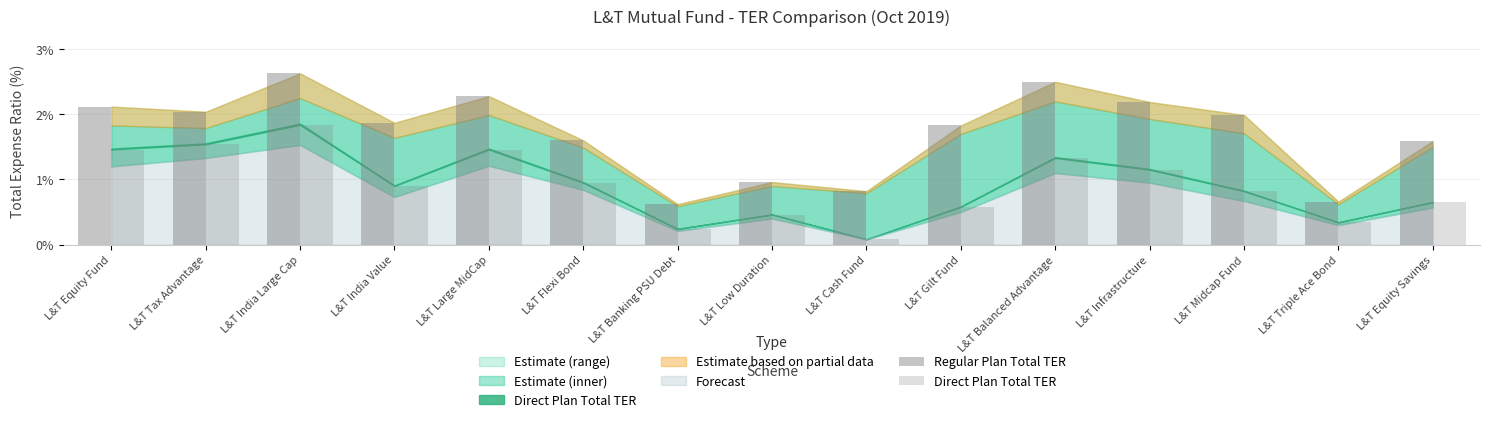

Which series has the largest total across all categories?

Regular Plan Total TER